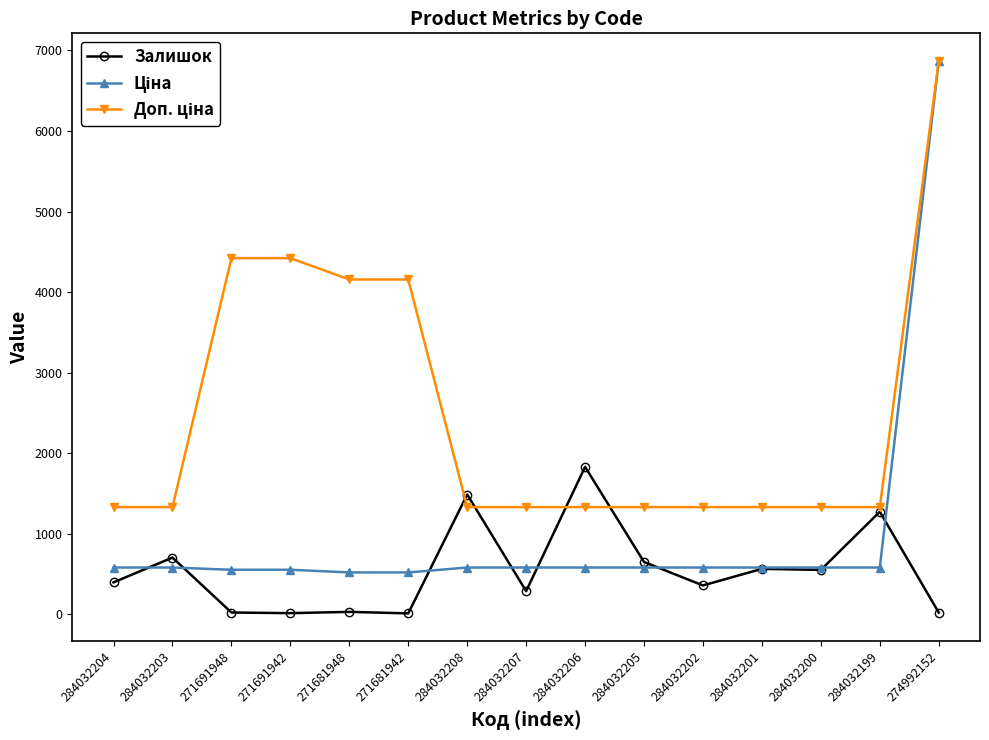

What is the label of the 4th point from the right?

284032201